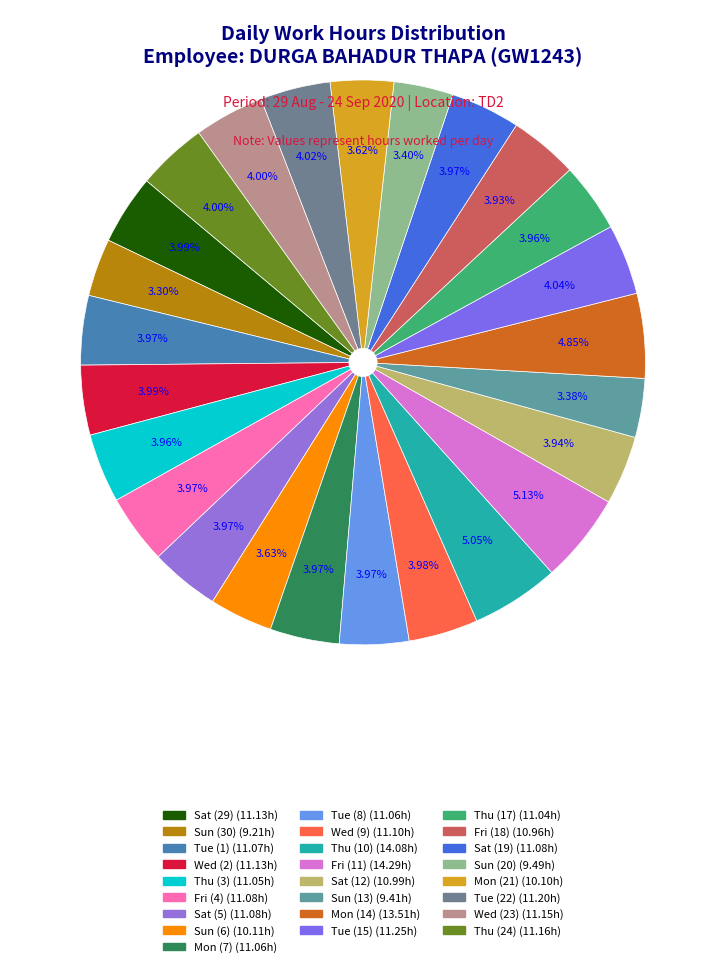

To the nearest percent, what portion does Sun (13) represent?

3%